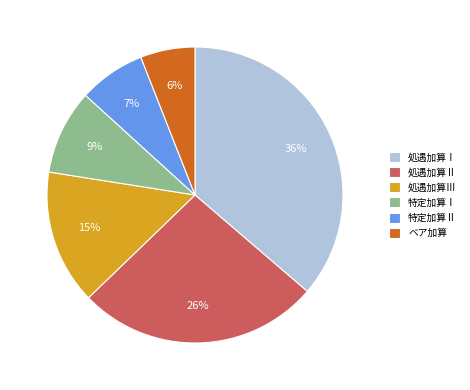

Does 処遇加算Ⅲ represent more than half of the total?

No